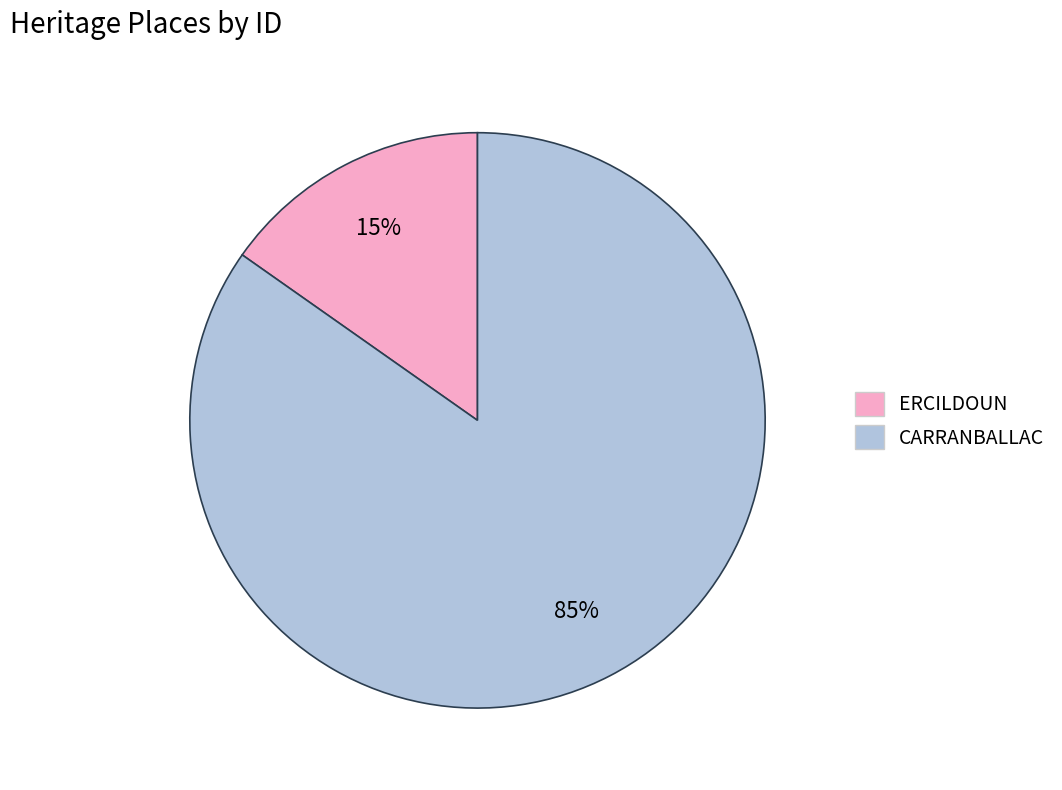

Between ERCILDOUN and CARRANBALLAC, which is larger?

CARRANBALLAC